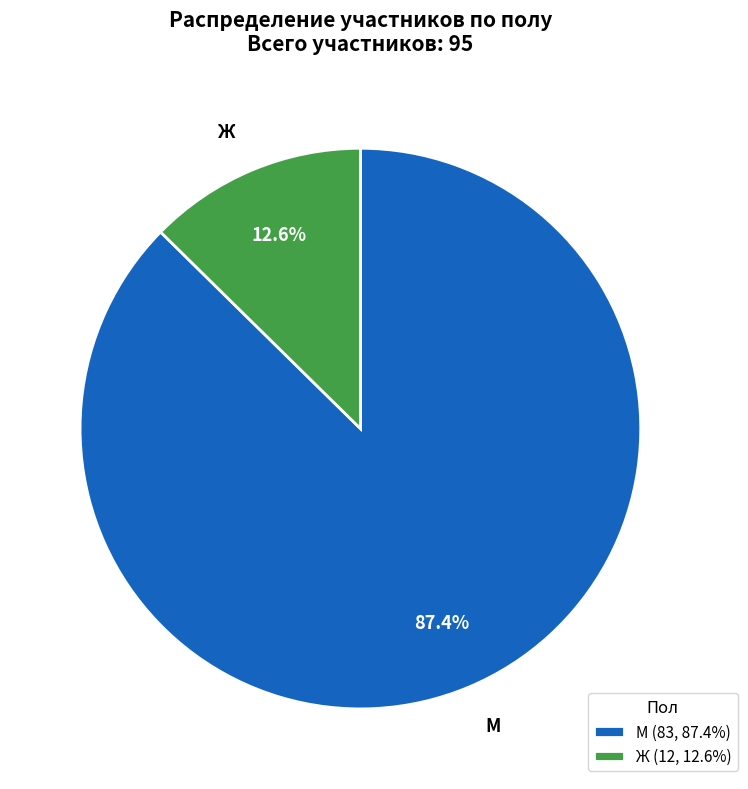

Is the sum of Ж and М greater than half?

Yes